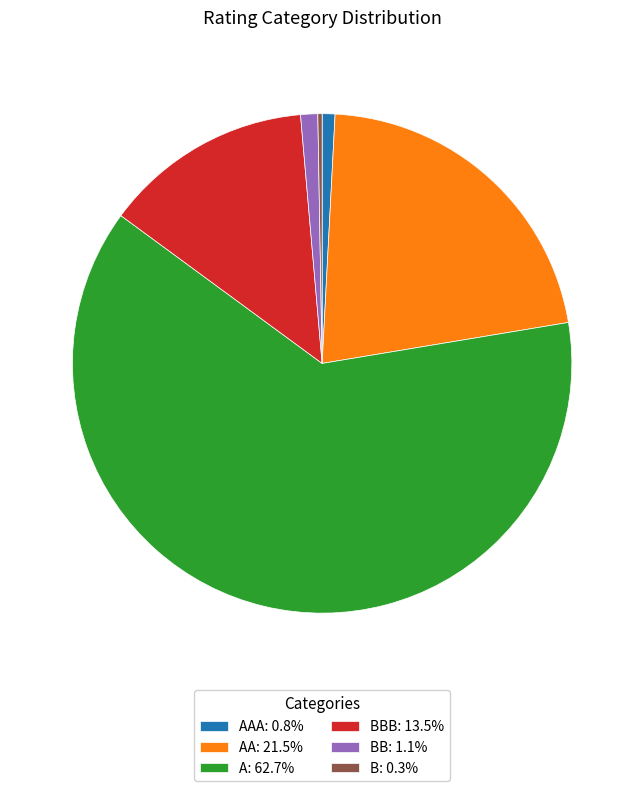

Do BBB: 13.5% and BB: 1.1% together represent more than half of the pie?

No